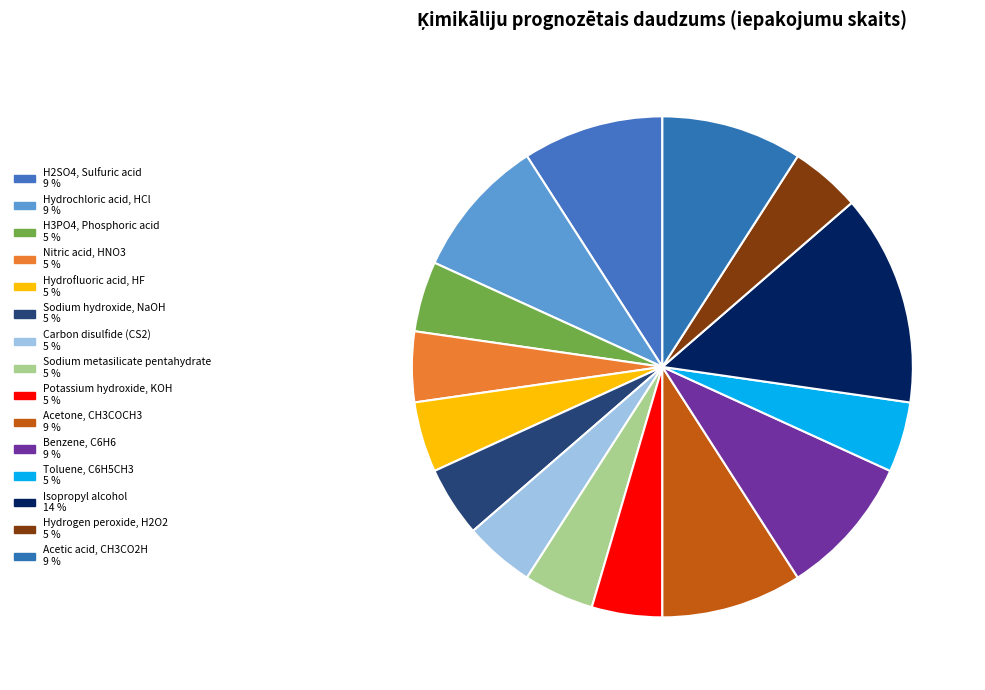

To the nearest percent, what percentage of the pie is Nitric acid, HNO3?

5%